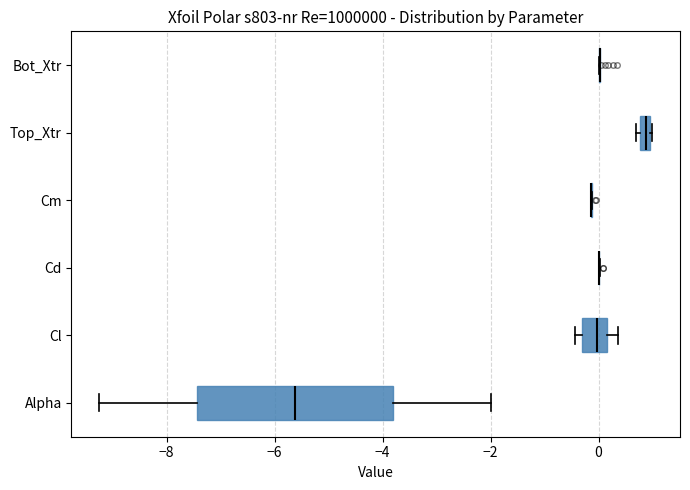

Where is the left edge of the box for Cl on the x-axis? The values are not printed on the chart, so give them approximately, as read against the axis.

-0.4